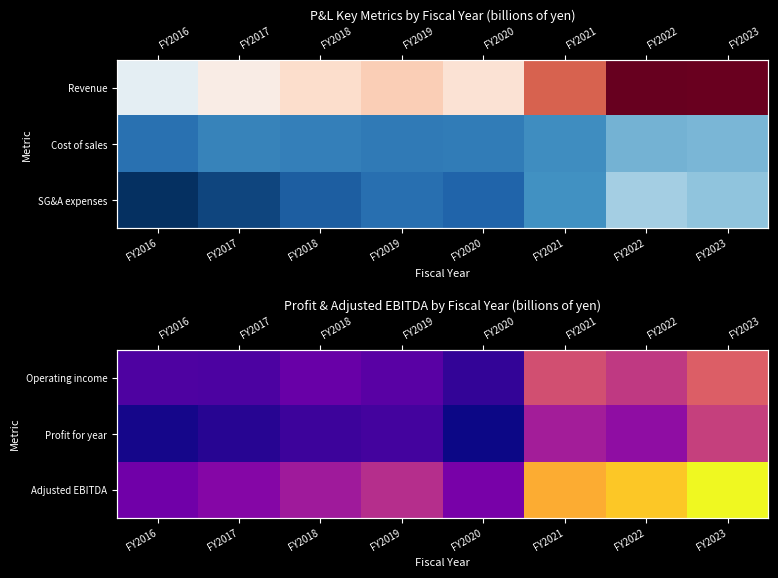

At which category is the sum across all series the highest?

FY2023